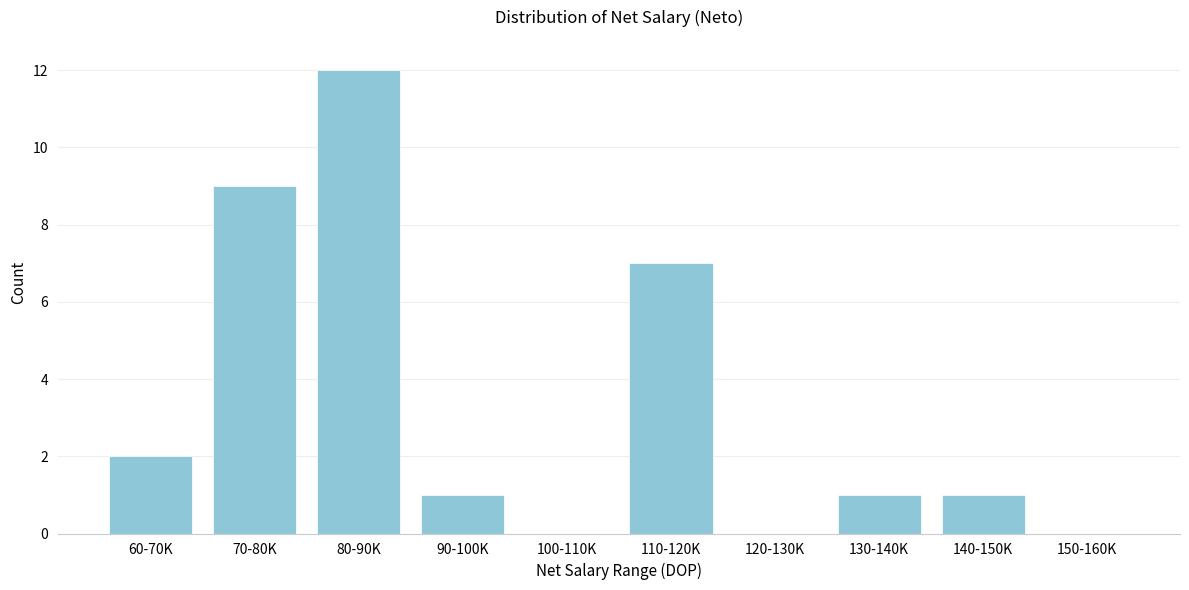

Reading left to right, transcribe all the data shown in this chart.

60-70K=2	70-80K=9	80-90K=12	90-100K=1	100-110K=0	110-120K=7	120-130K=0	130-140K=1	140-150K=1	150-160K=0